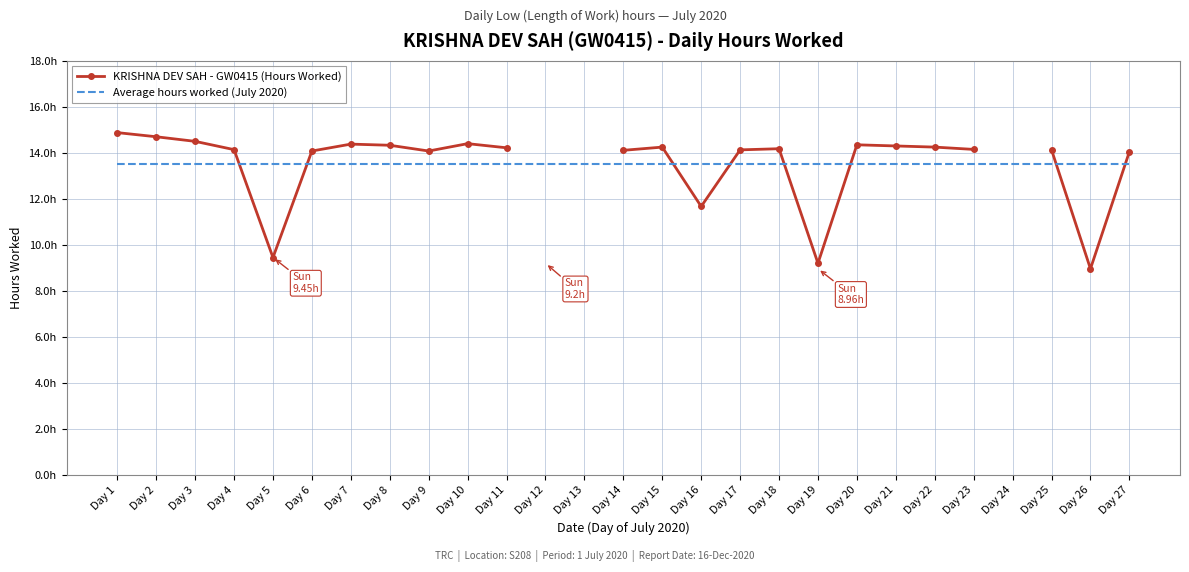

What are all the series names shown in the legend?

KRISHNA DEV SAH - GW0415 (Hours Worked), Average hours worked (July 2020)